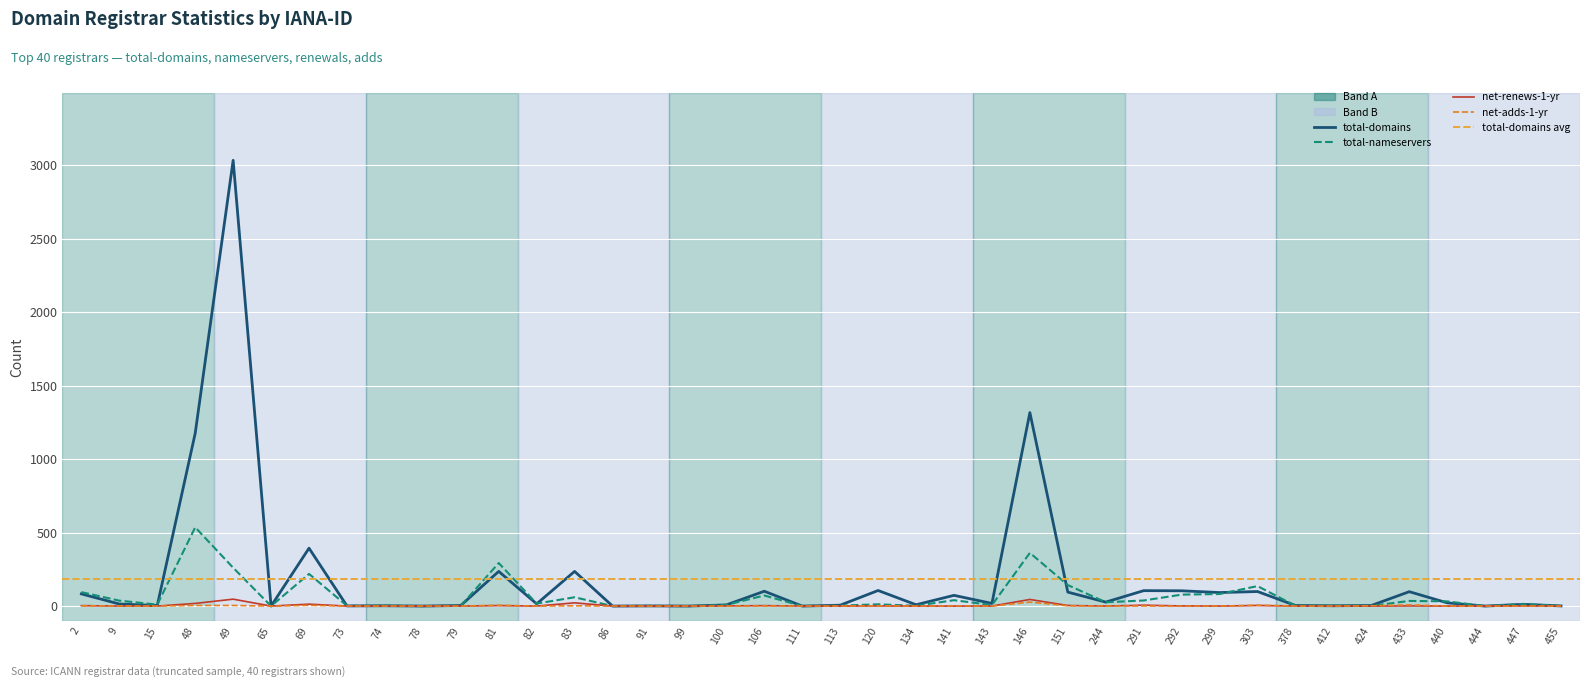

Rank the series by their maximum value, from lowest to highest.

net-adds-1-yr, net-renews-1-yr, total-nameservers, total-domains